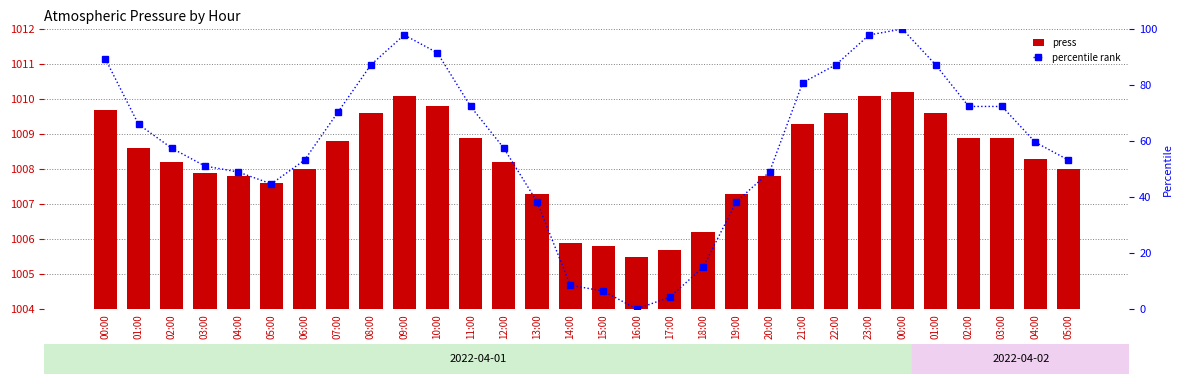

Count the number of categories in the chart.

30